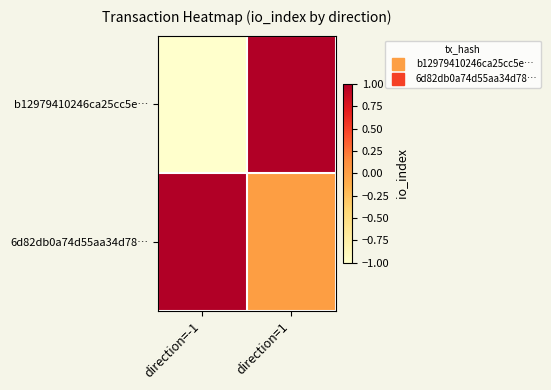

What is the total value across all series at direction=1?

1